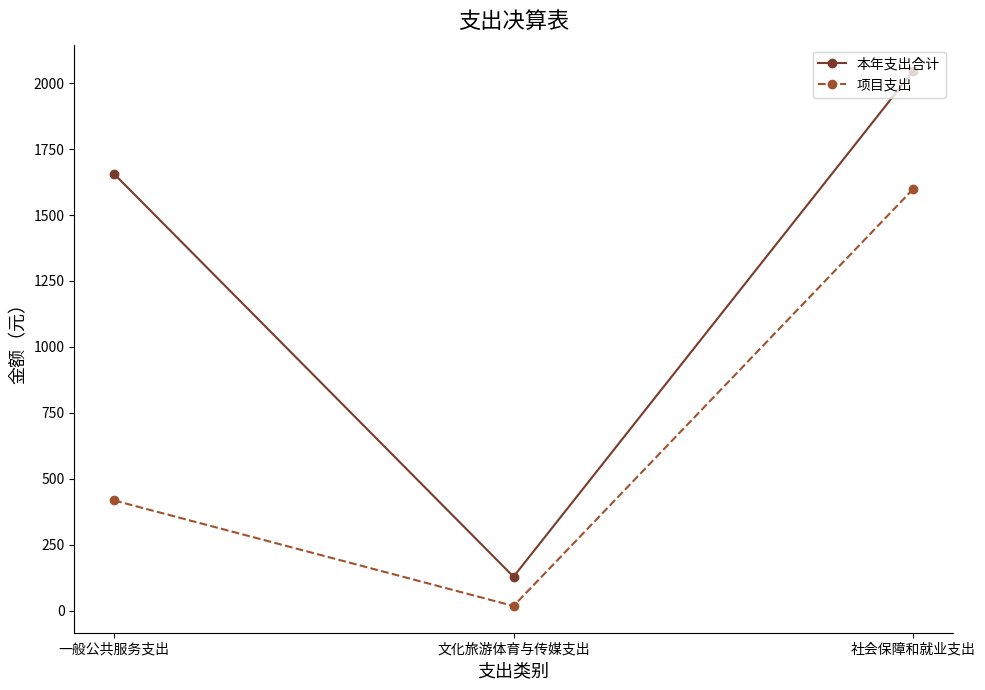

Reading left to right, transcribe all the data shown in this chart.

本年支出合计: 一般公共服务支出=1655.5	文化旅游体育与传媒支出=128.4	社会保障和就业支出=2044.6
项目支出: 一般公共服务支出=417.6	文化旅游体育与传媒支出=17.4	社会保障和就业支出=1597.2